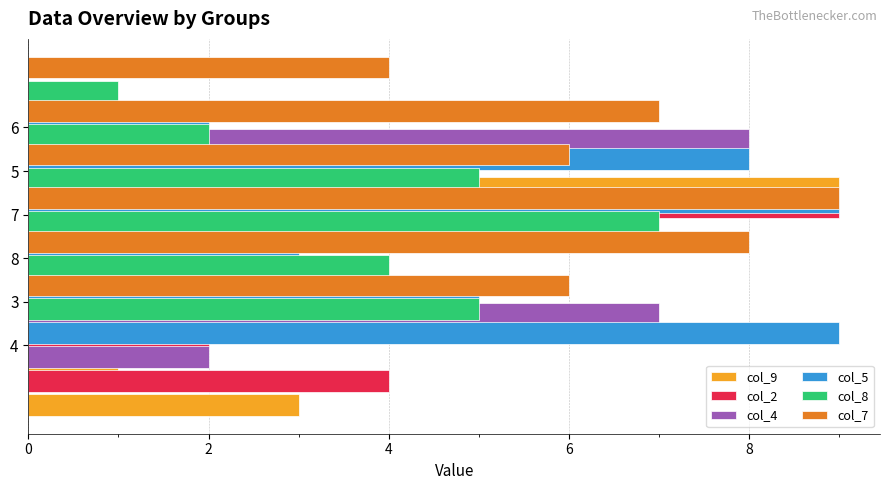

Where is col_9 nearest to the value 5?

8